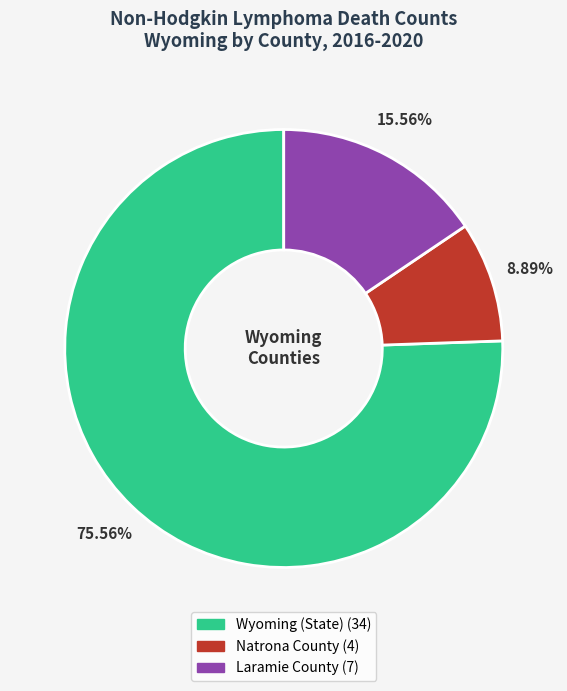

How many slices are in this pie chart?

3